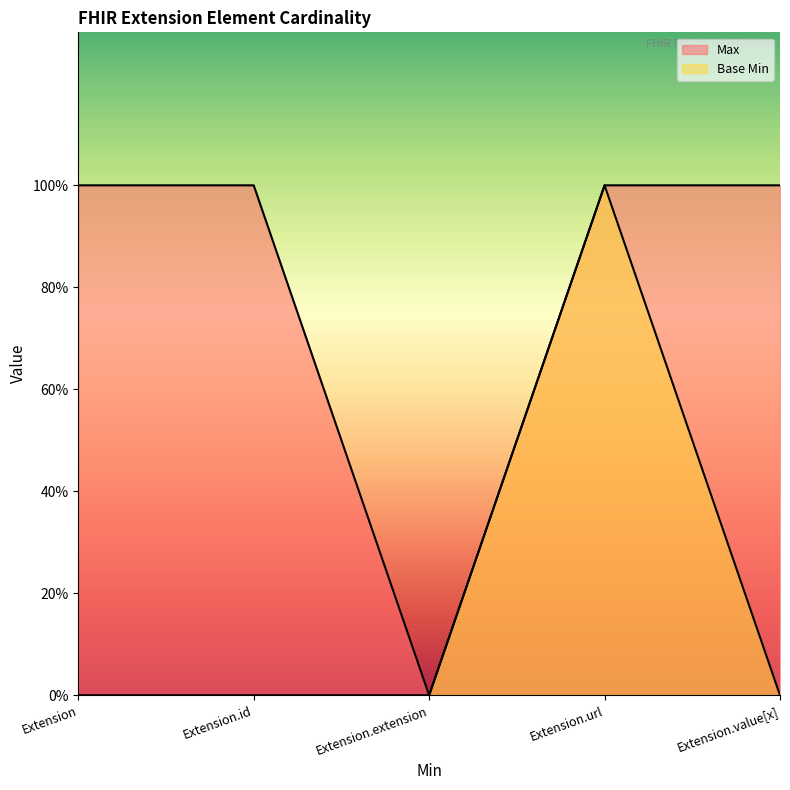

How many categories are shown in the chart?

5